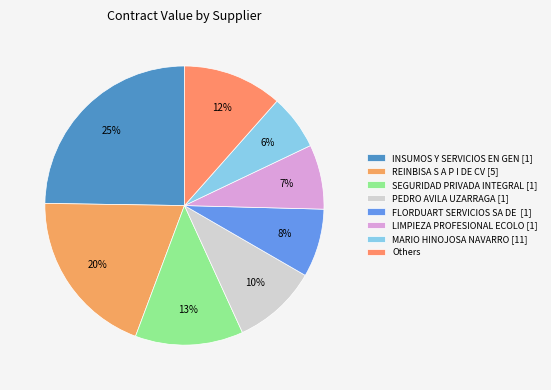

How many slices are in this pie chart?

8